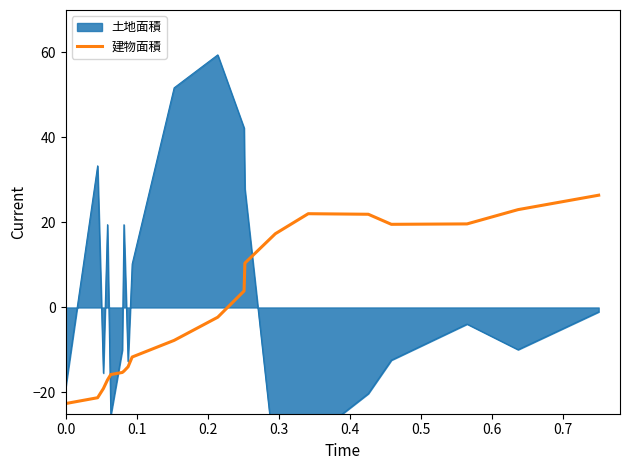

What is the highest value of the 建物面積 series?

26.4